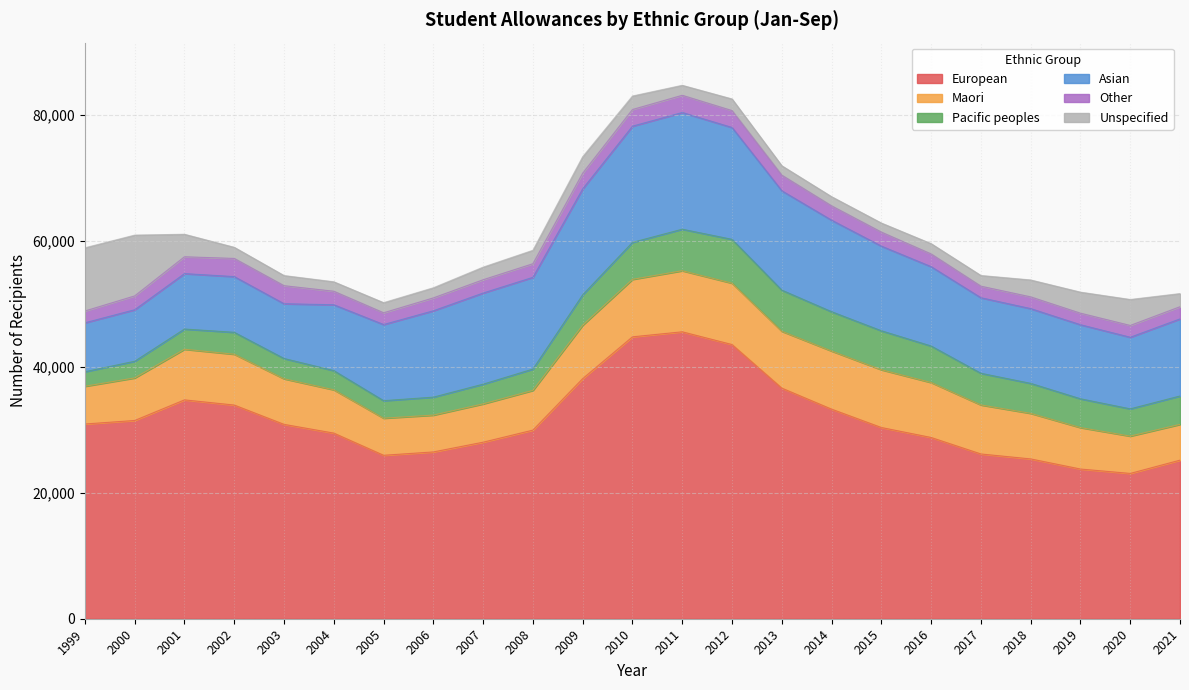

Which has a higher value, 2006 or 1999?

1999